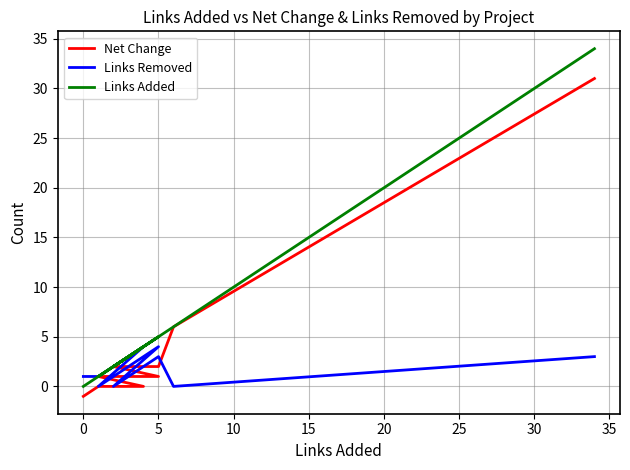

What is the difference between the Links Removed values at 5 and 15?

1